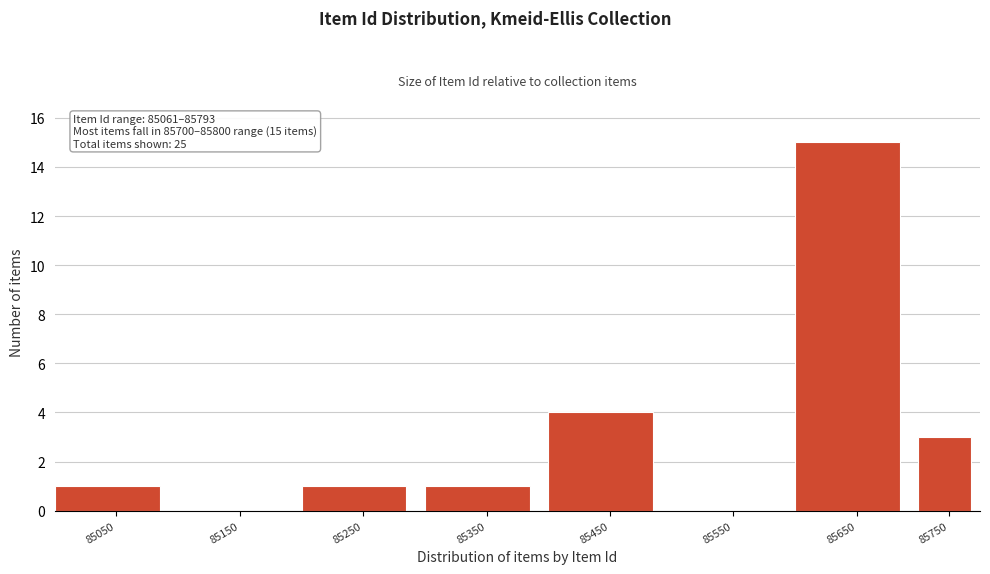

Reading left to right, extract all data points from this chart.

85050=1	85150=0	85250=1	85350=1	85450=4	85550=0	85650=15	85750=3